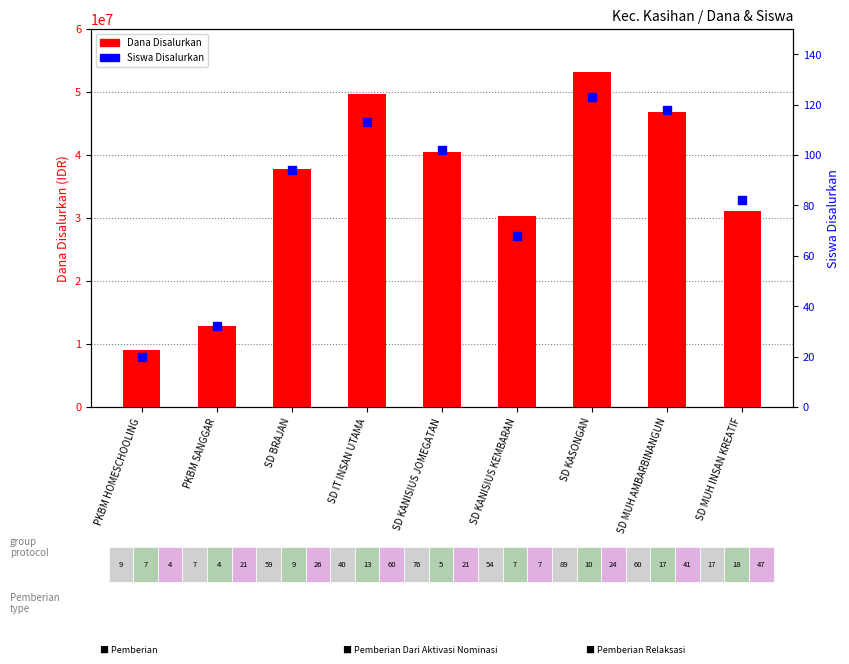

Which series reaches the maximum Y coordinate?

Disalurkan (Dana)